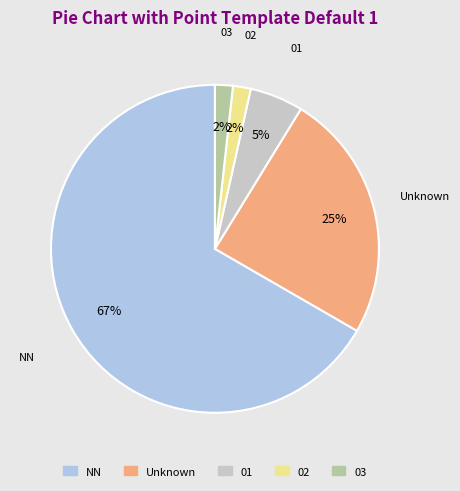

To the nearest percent, what is the average slice percentage?

20%